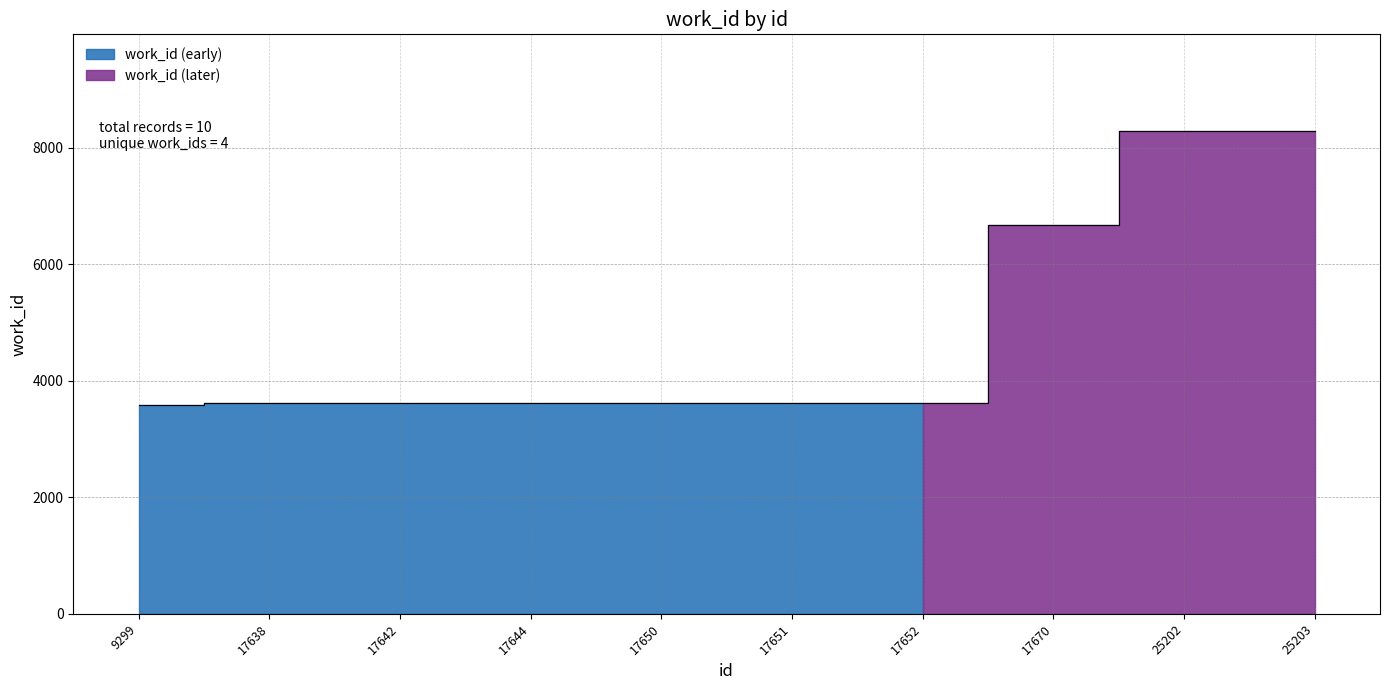

What is the difference between the second highest and minimum values?

4695